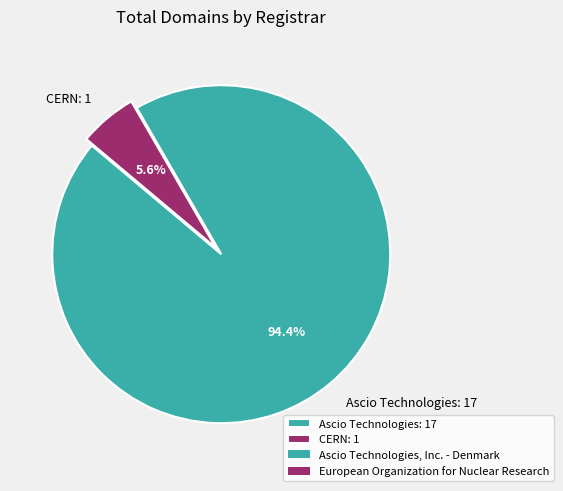

Combined, do CERN: 1 and Ascio Technologies: 17 account for over 50%?

Yes